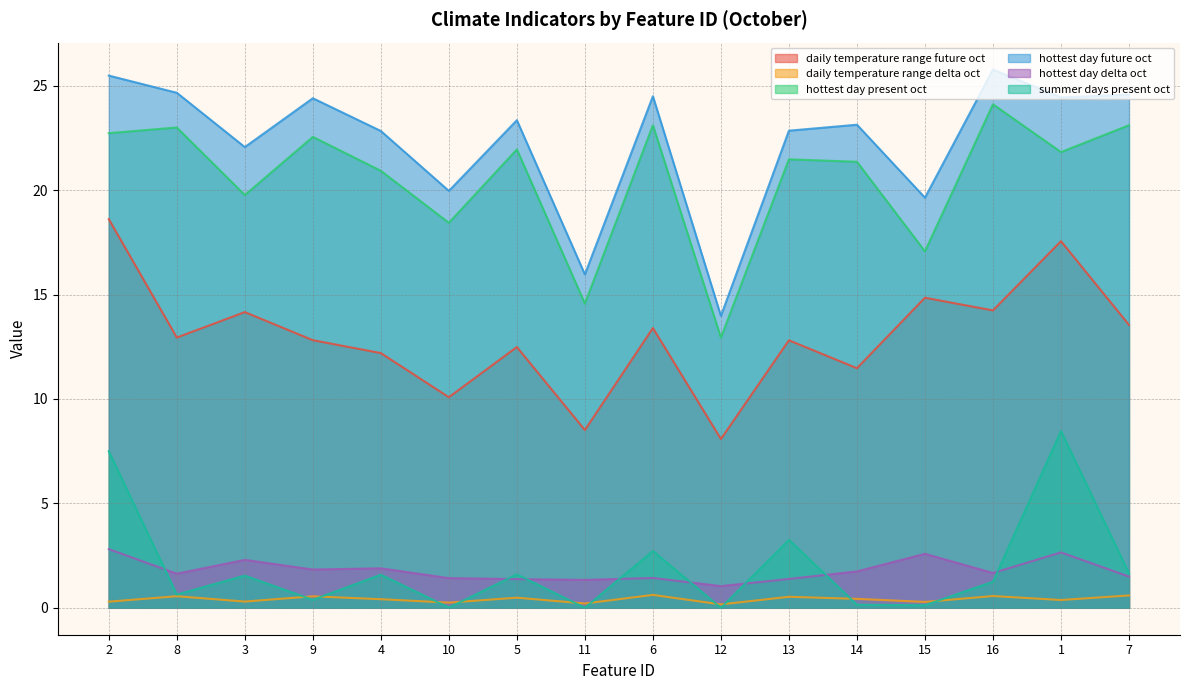

What is the sum of all hottest_day$future$oct values?

357.6